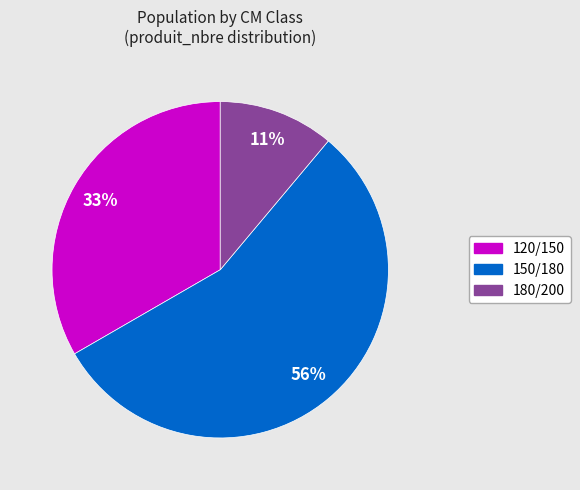

Combined, do 120/150 and 150/180 account for over 50%?

Yes